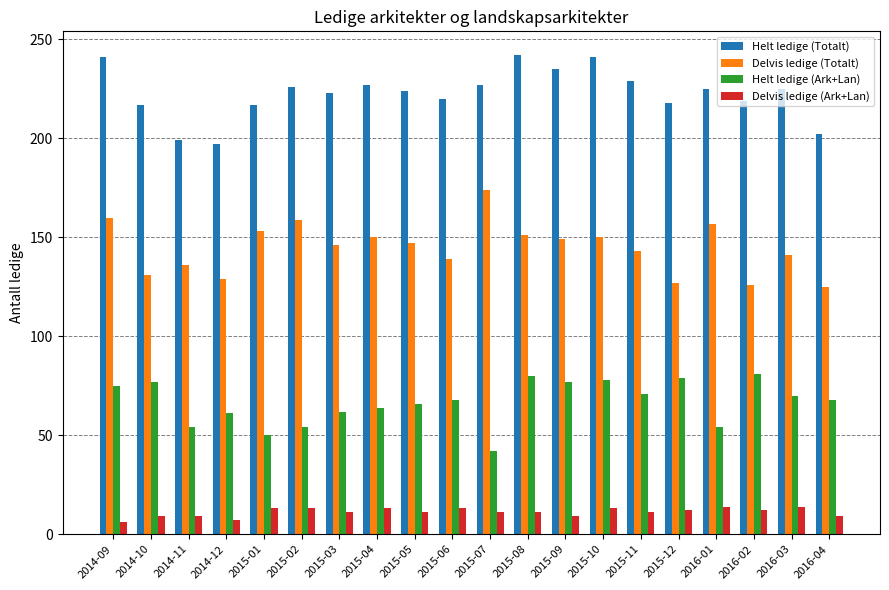

The Delvis ledige (Ark+Lan) series shows 7 at 2014-12. True or false?

True